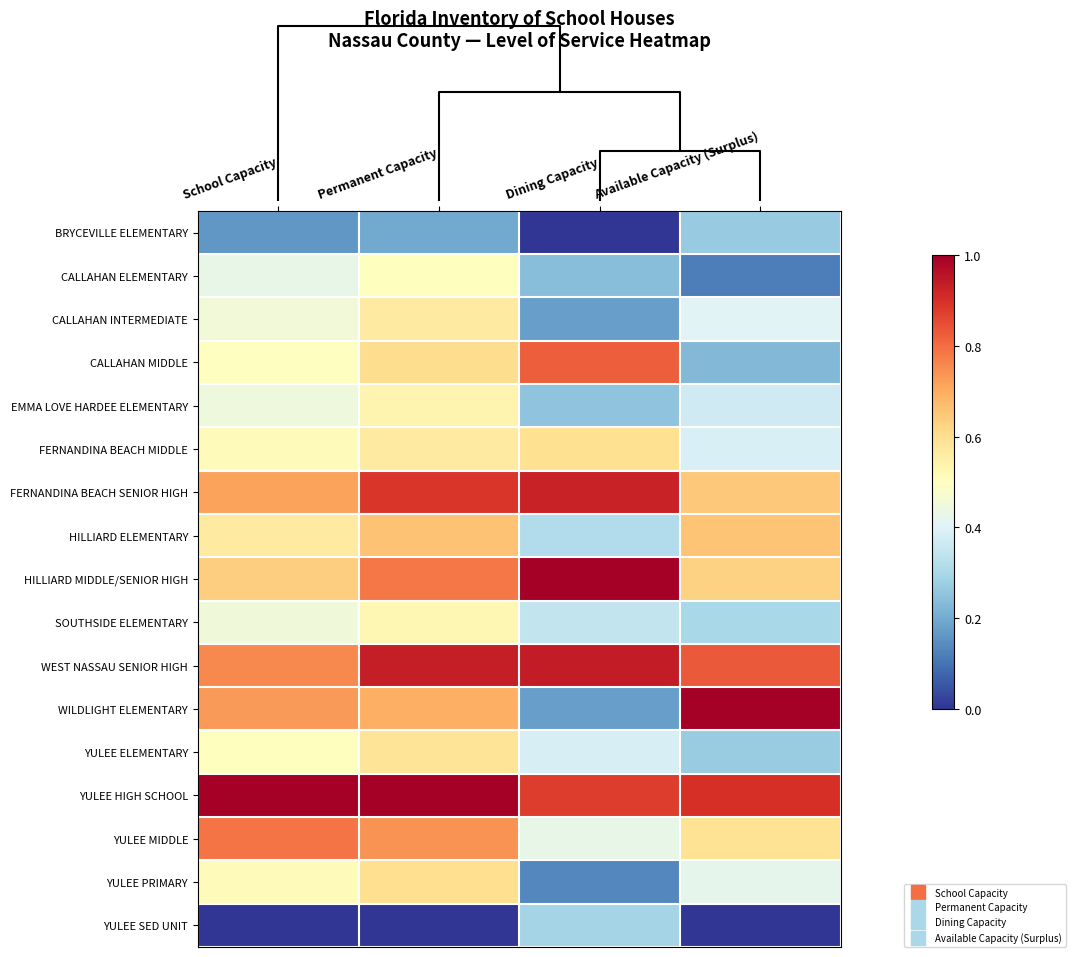

What is the total value across all series at Dining Capacity?

7.9